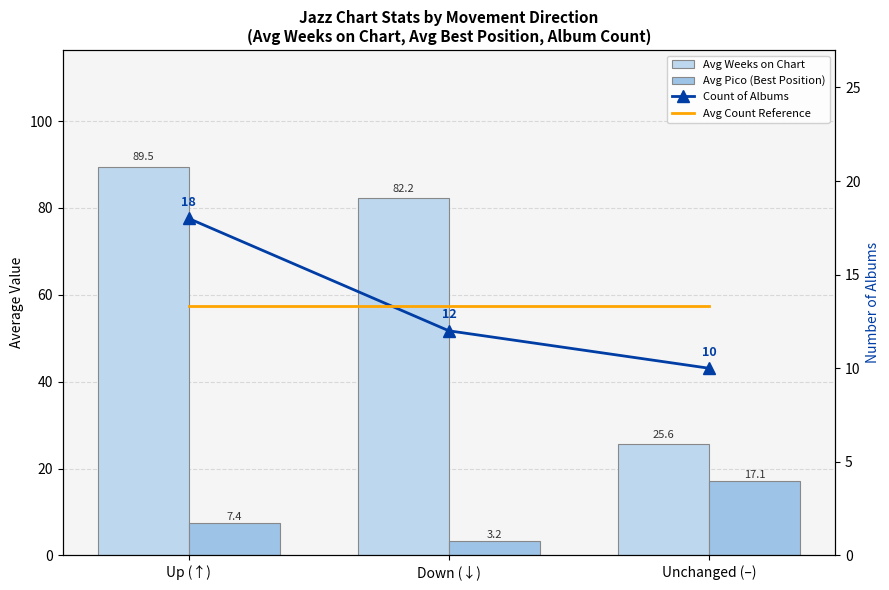

What is the difference between the highest and lowest values at Unchanged (–)?

15.6